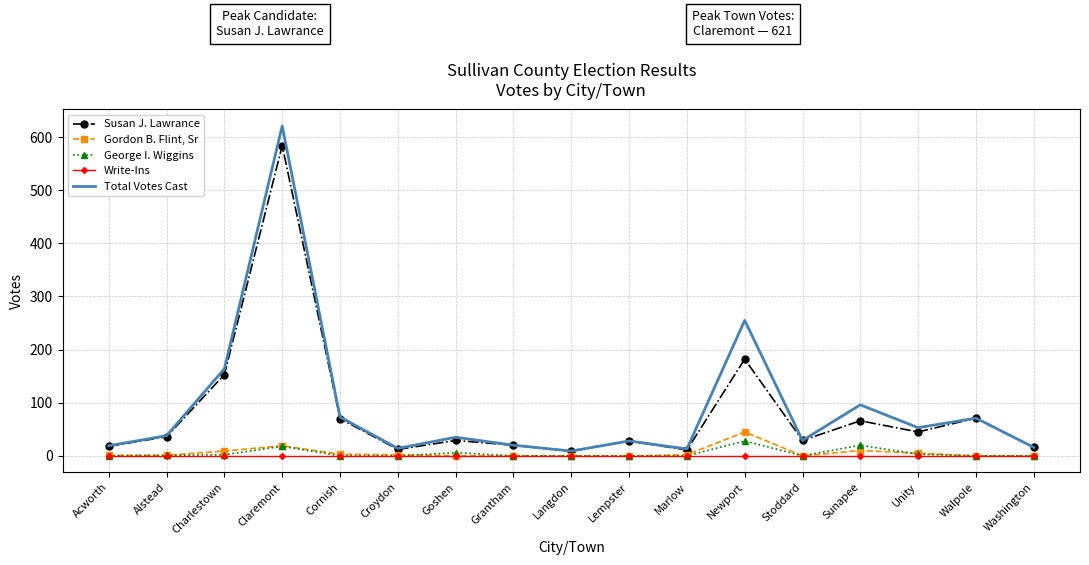

Which series has the largest range (max minus min)?

Total Votes Cast